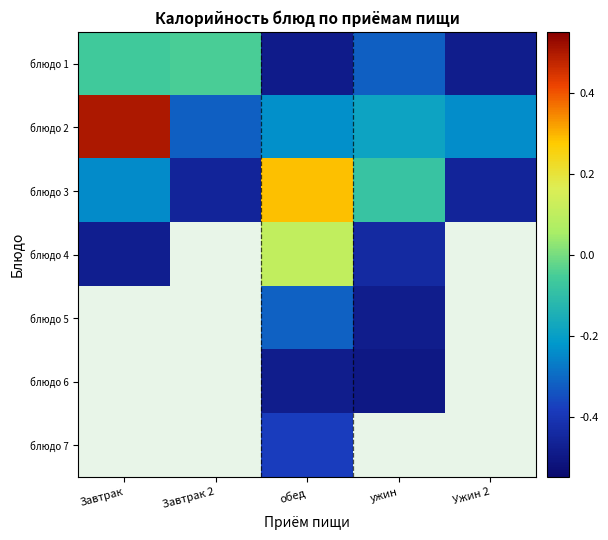

Count the number of data series in this chart.

7